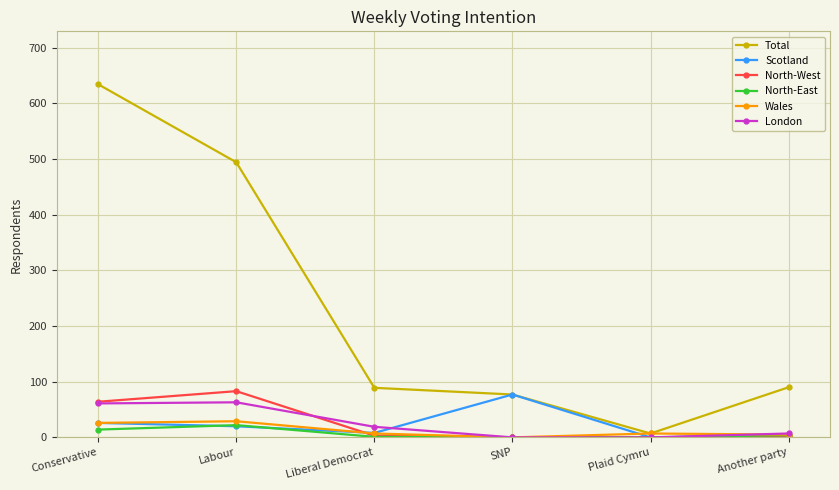

Is it true that London equals 0 at Plaid Cymru?

True